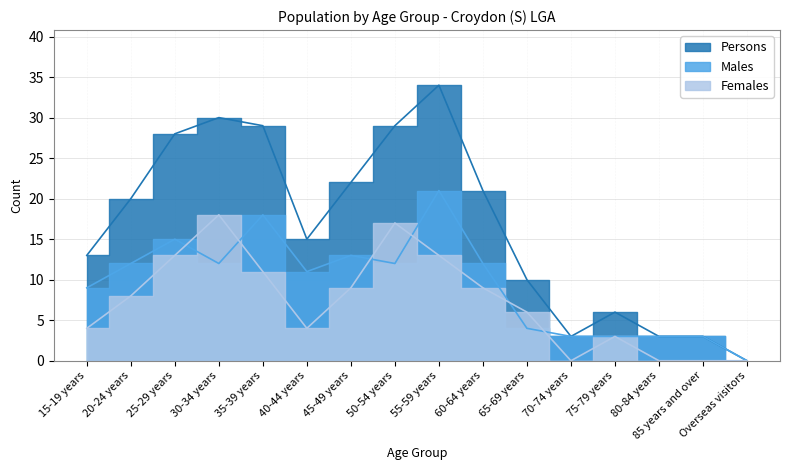

At which category is the sum across all series the highest?

55-59 years